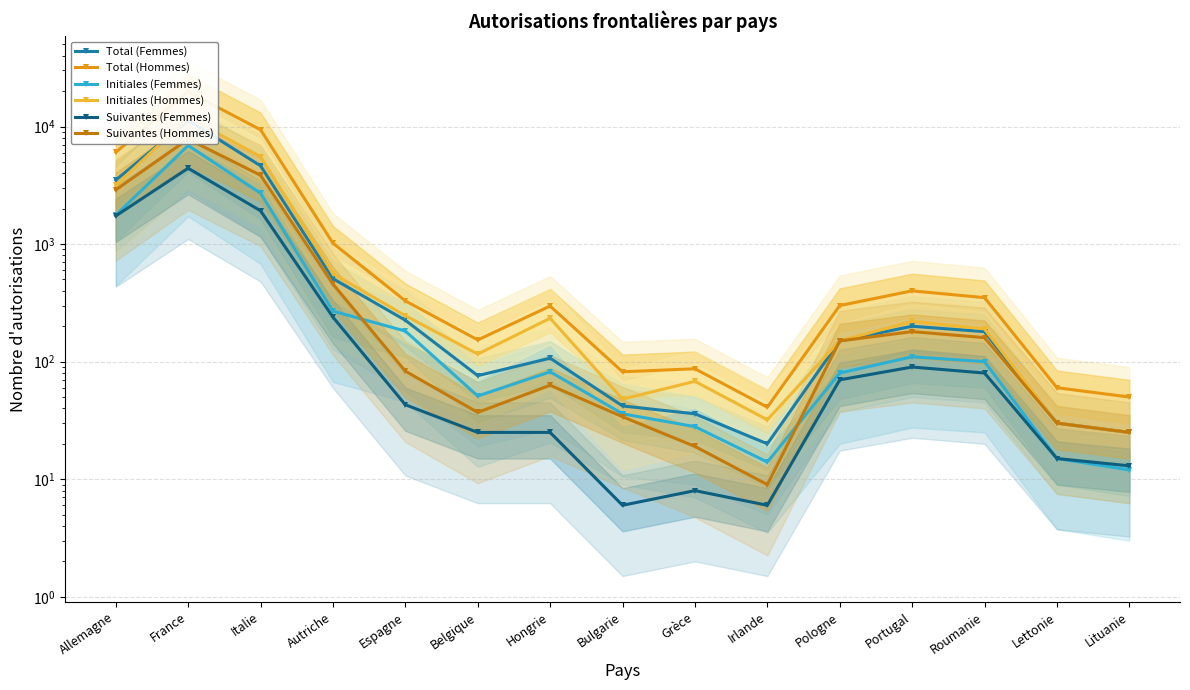

True or false: Suivantes (Femmes) and Initiales (Hommes) intersect in this chart.

False